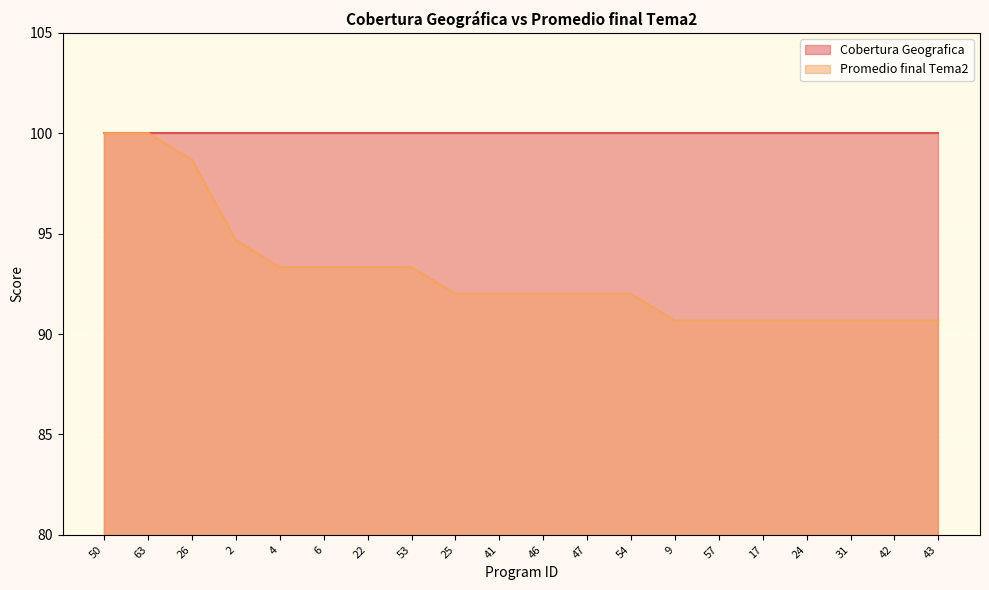

List the labels in order of value, smallest first.

9, 57, 17, 24, 31, 42, 43, 25, 41, 46, 47, 54, 4, 6, 22, 53, 2, 26, 50, 63